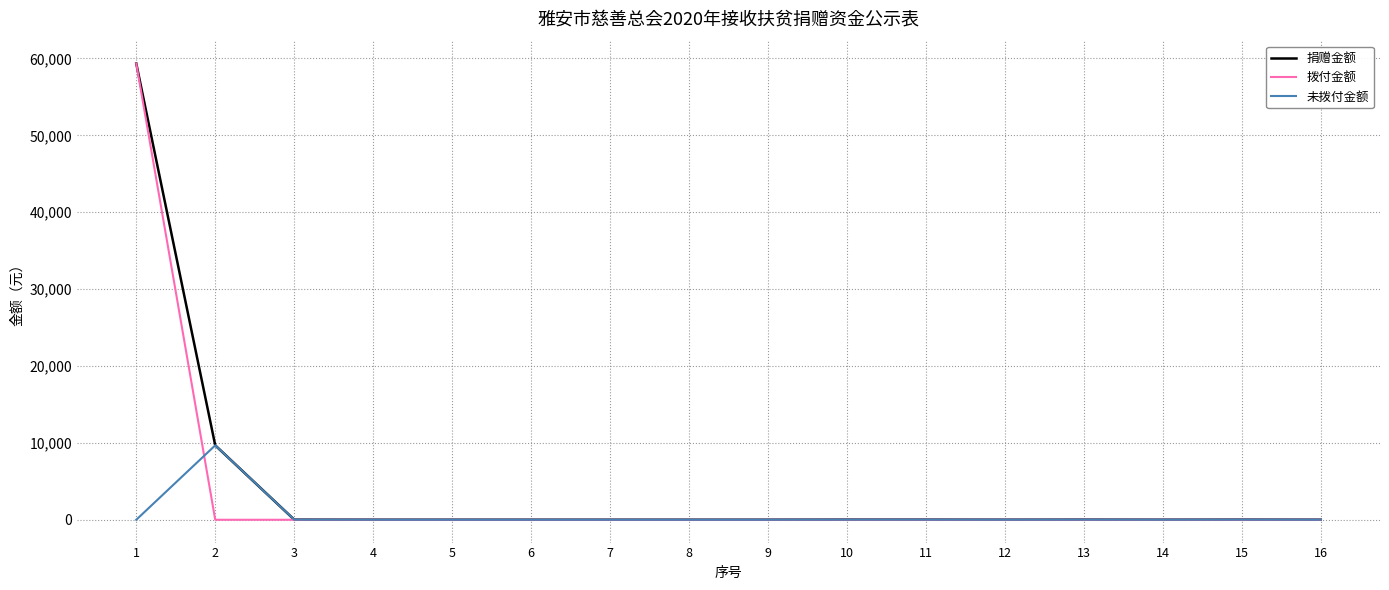

At which label does 未拨付金额 reach its peak?

2